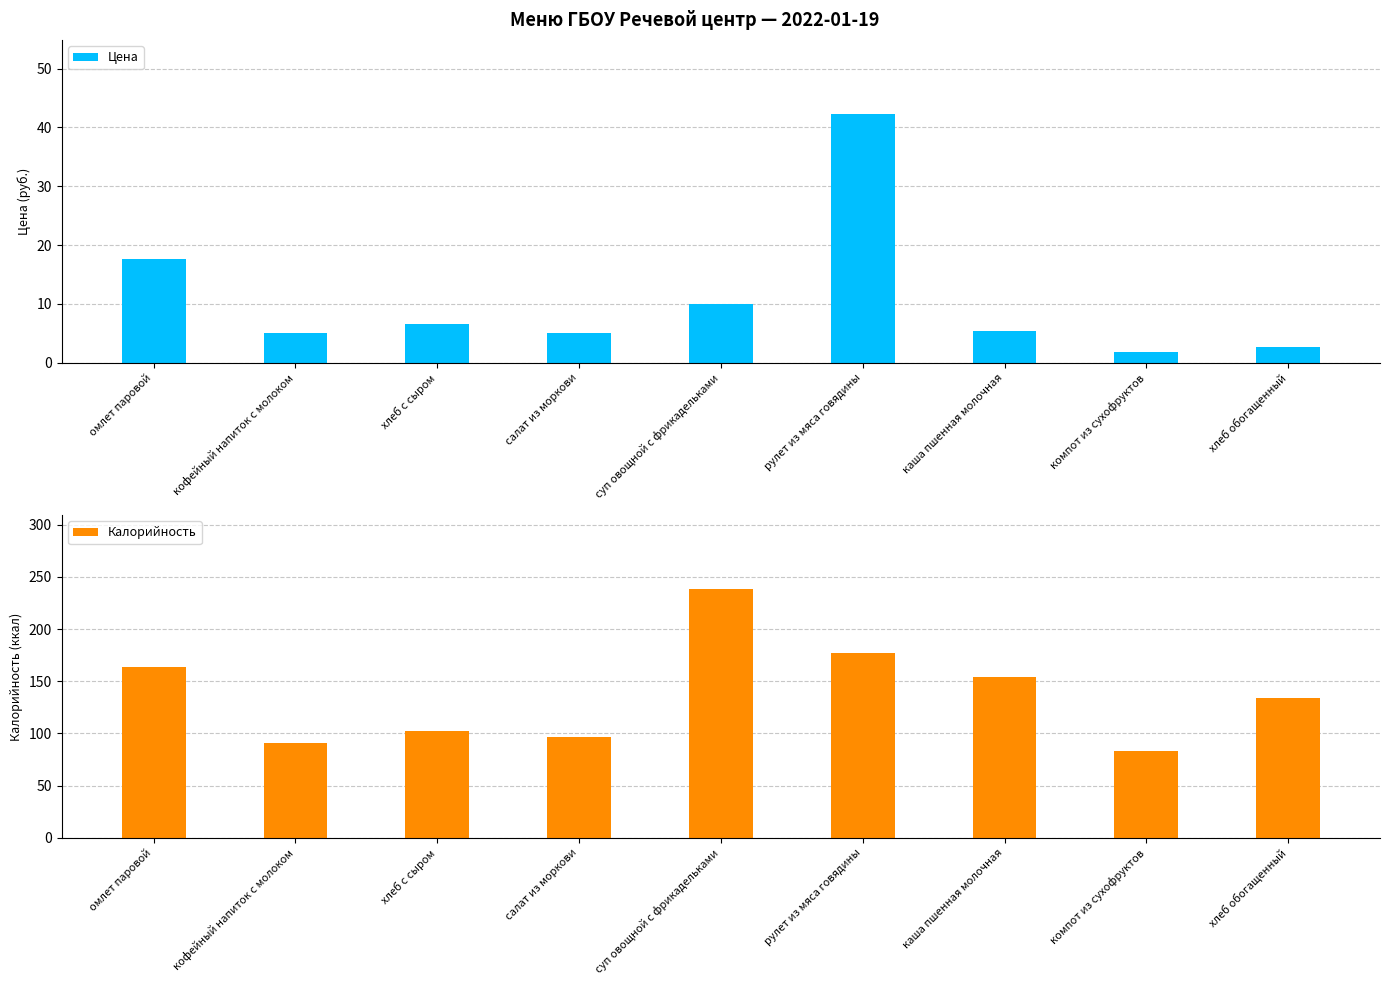

Rank the series by their average value, from highest to lowest.

Калорийность, Цена